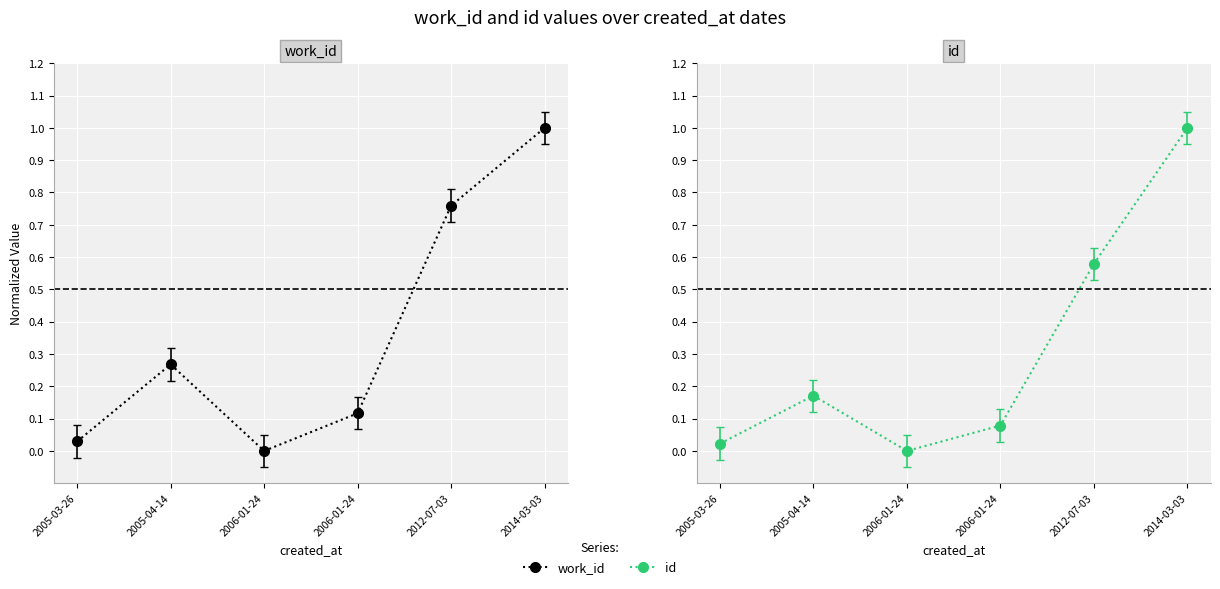

What is the difference between the maximum and minimum values in the work_id series?

1.0